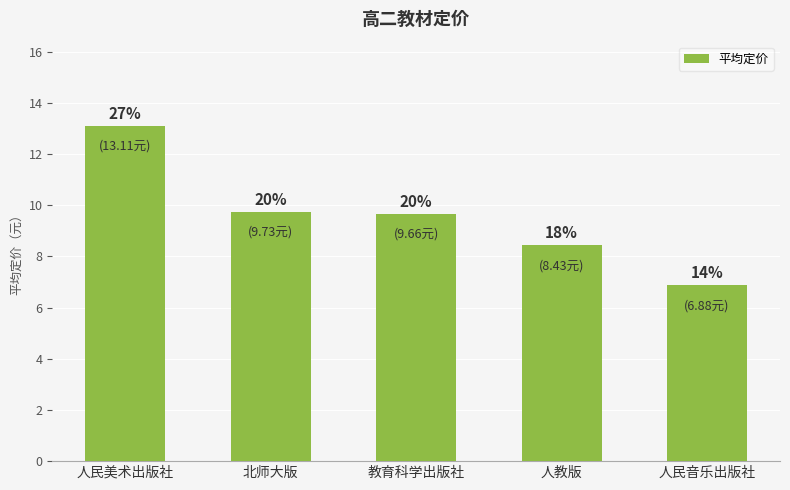

How many bars are there in total?

5